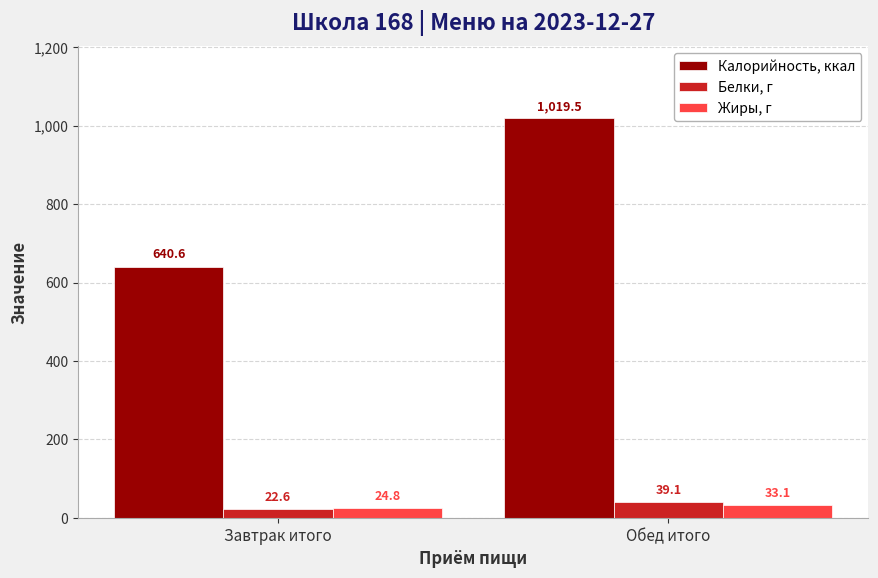

True or false: Жиры, г has a value of 33.1 at Обед итого.

True